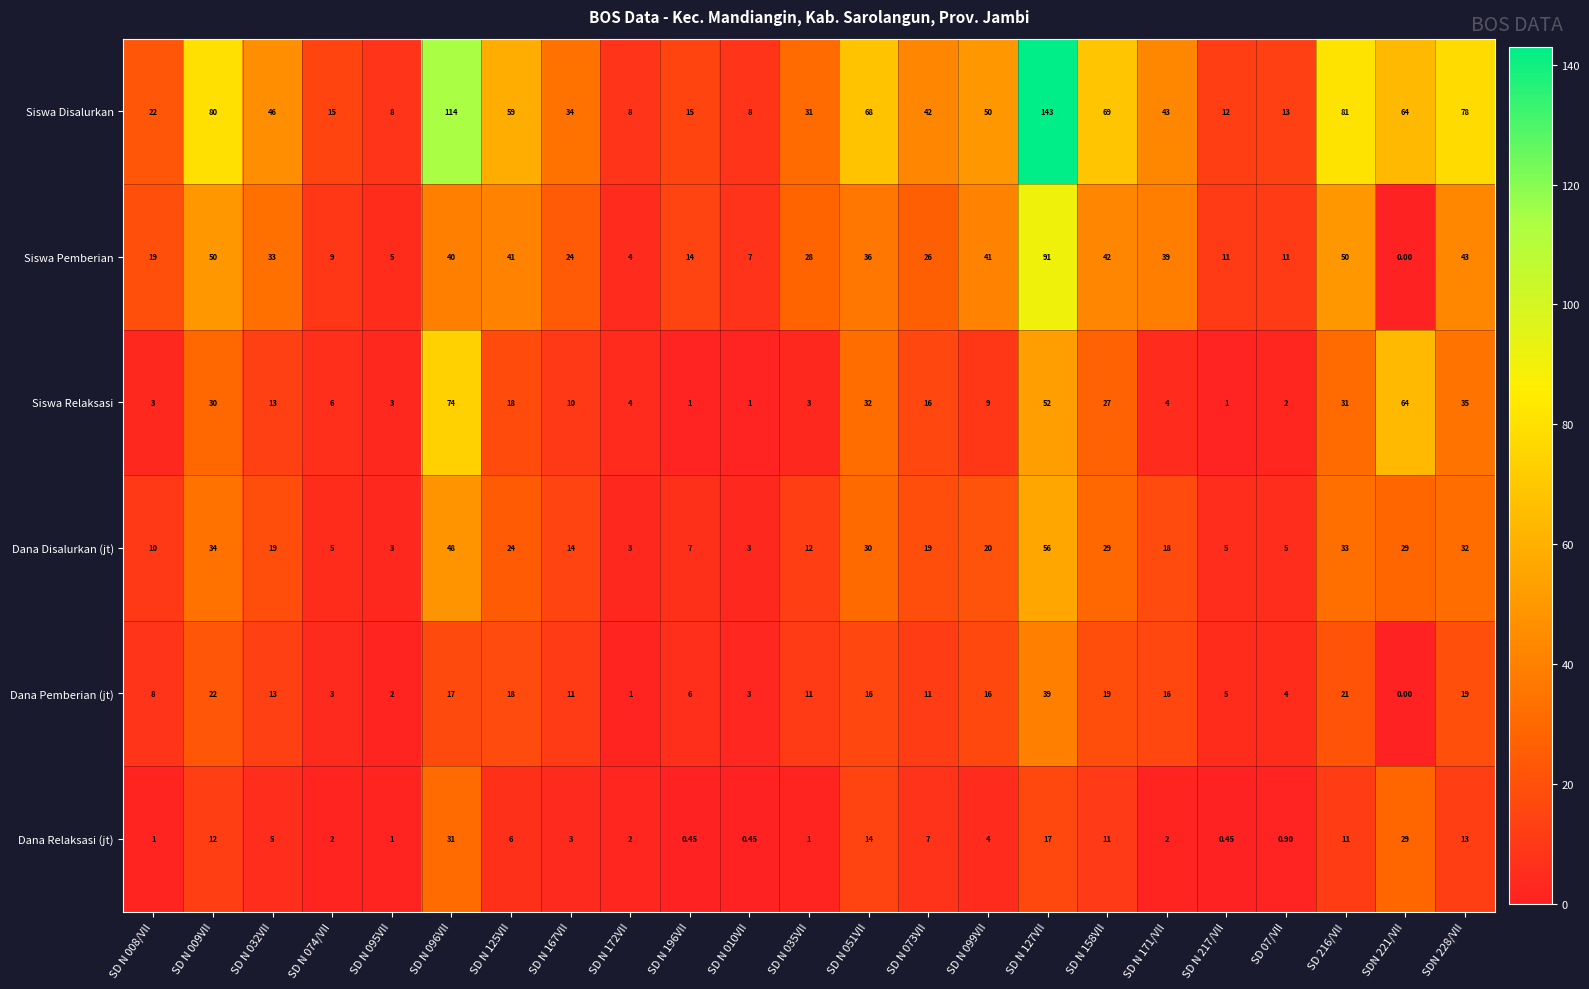

How many values in the Dana Relaksasi (jt) series are below 4?

11